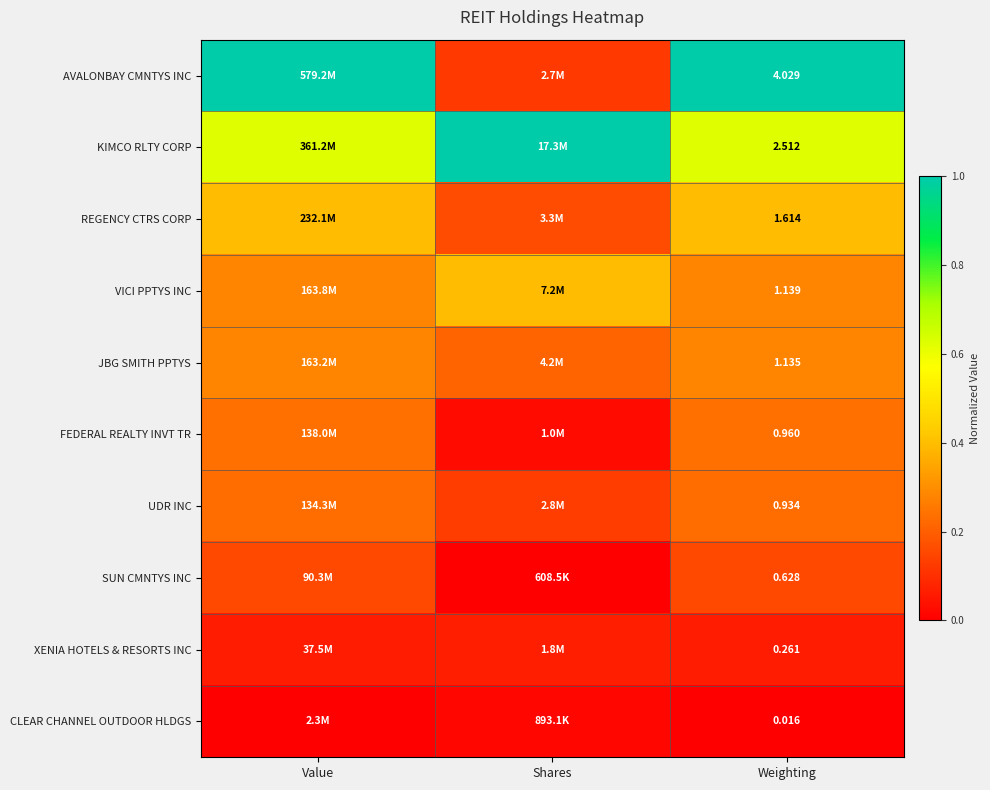

Where is XENIA HOTELS & RESORTS INC nearest to the value 0?

Value